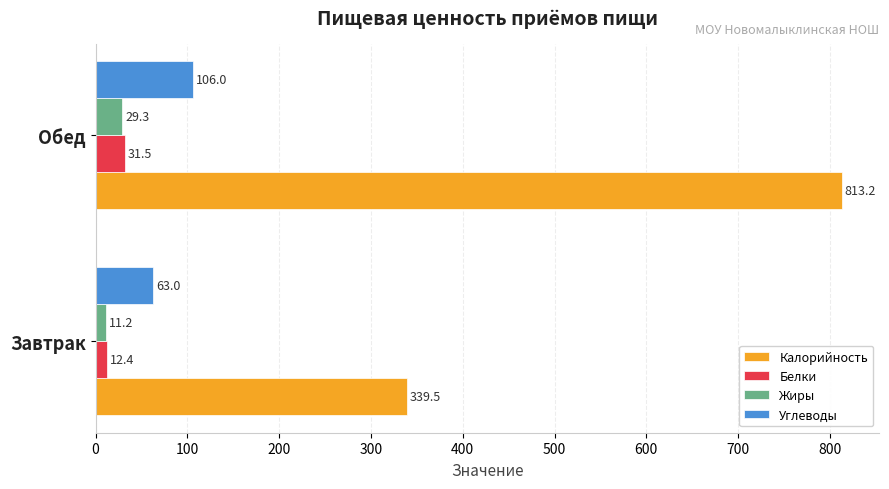

Read the Калорийность value at Завтрак.

339.5